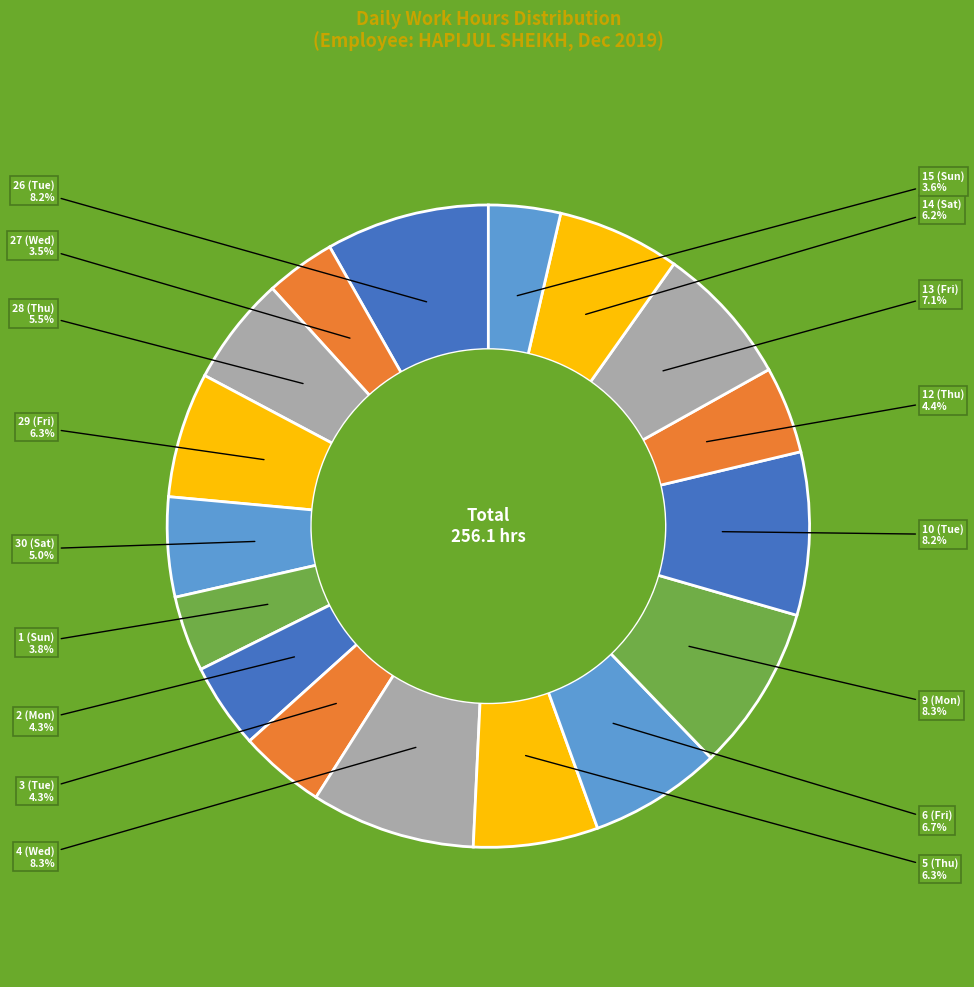

How many slices are in this pie chart?

17